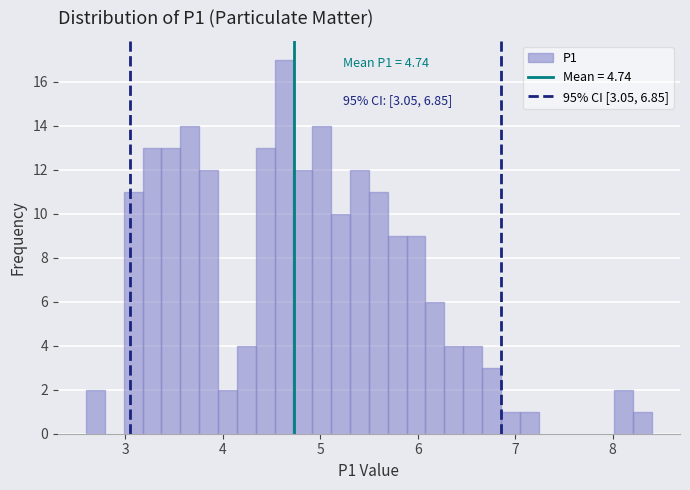

Around what value on the x-axis is the tallest bar? Give the approximate position of its centre, as read against the axis.

4.6